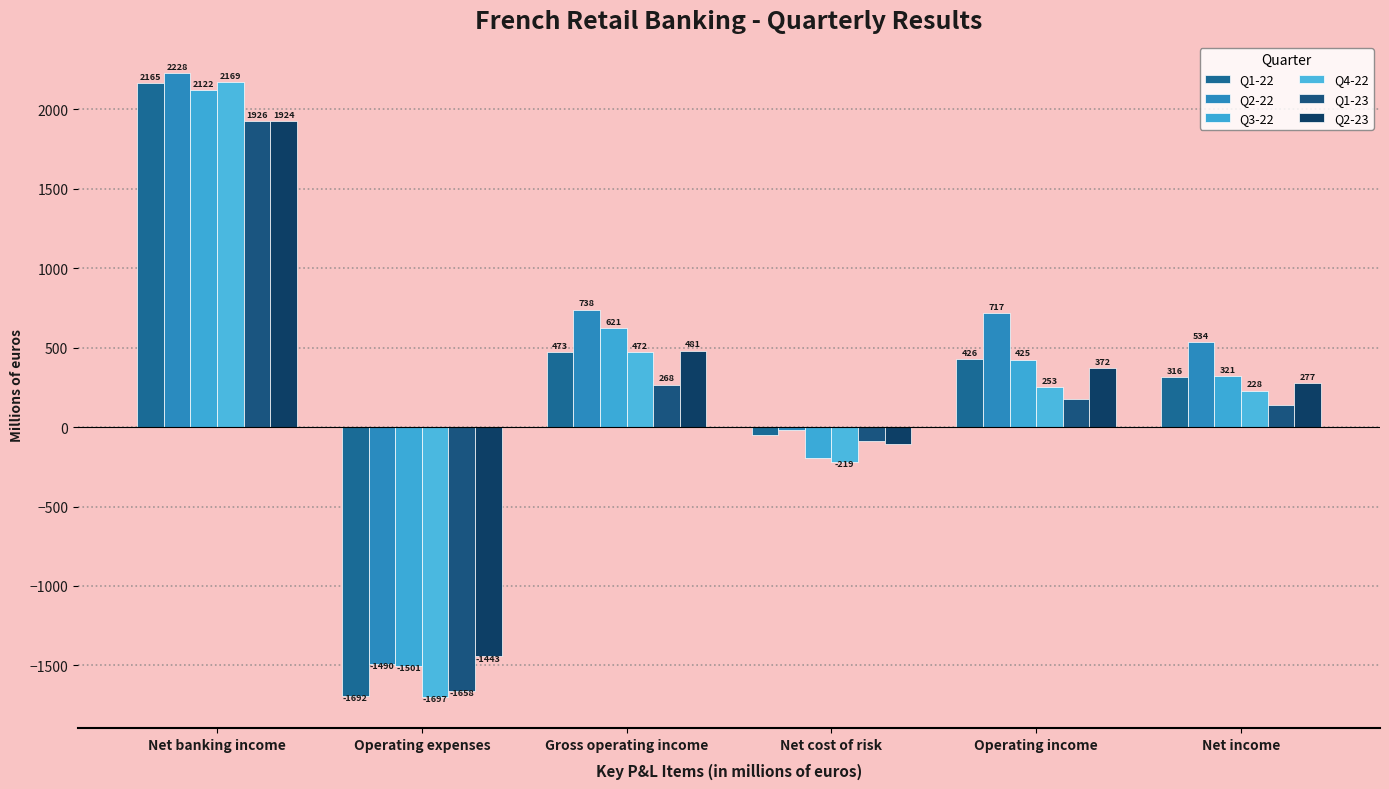

Rank the series at Operating expenses from lowest to highest value.

Q4-22, Q1-22, Q1-23, Q3-22, Q2-22, Q2-23